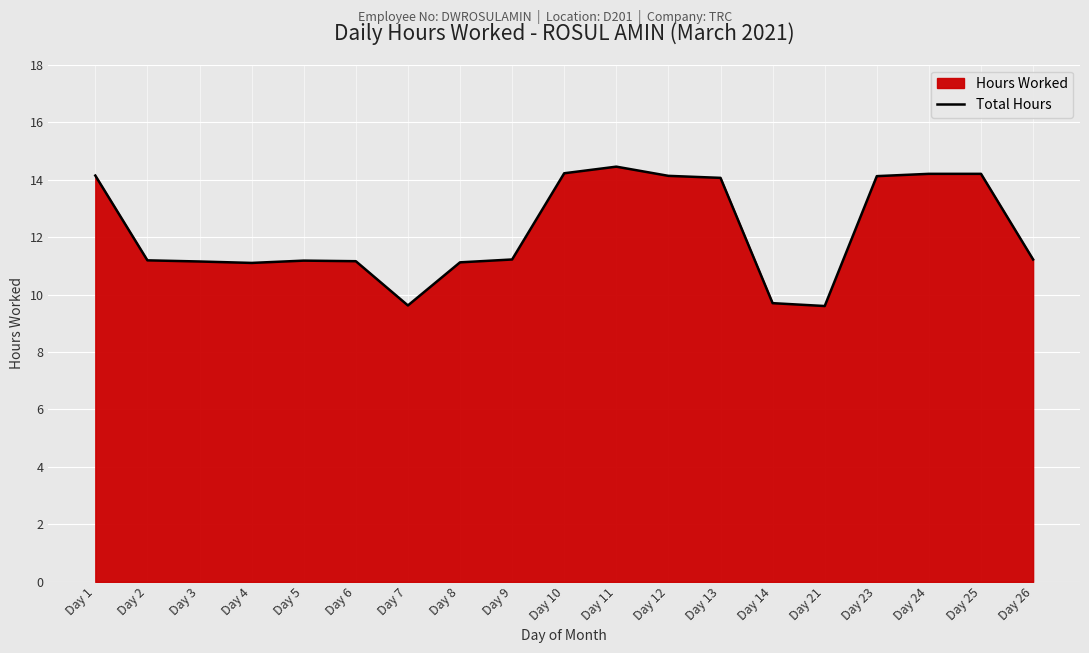

Rank the categories by value from highest to lowest.

Day 11, Day 10, Day 24, Day 25, Day 1, Day 12, Day 23, Day 13, Day 9, Day 26, Day 2, Day 5, Day 6, Day 3, Day 8, Day 4, Day 14, Day 7, Day 21